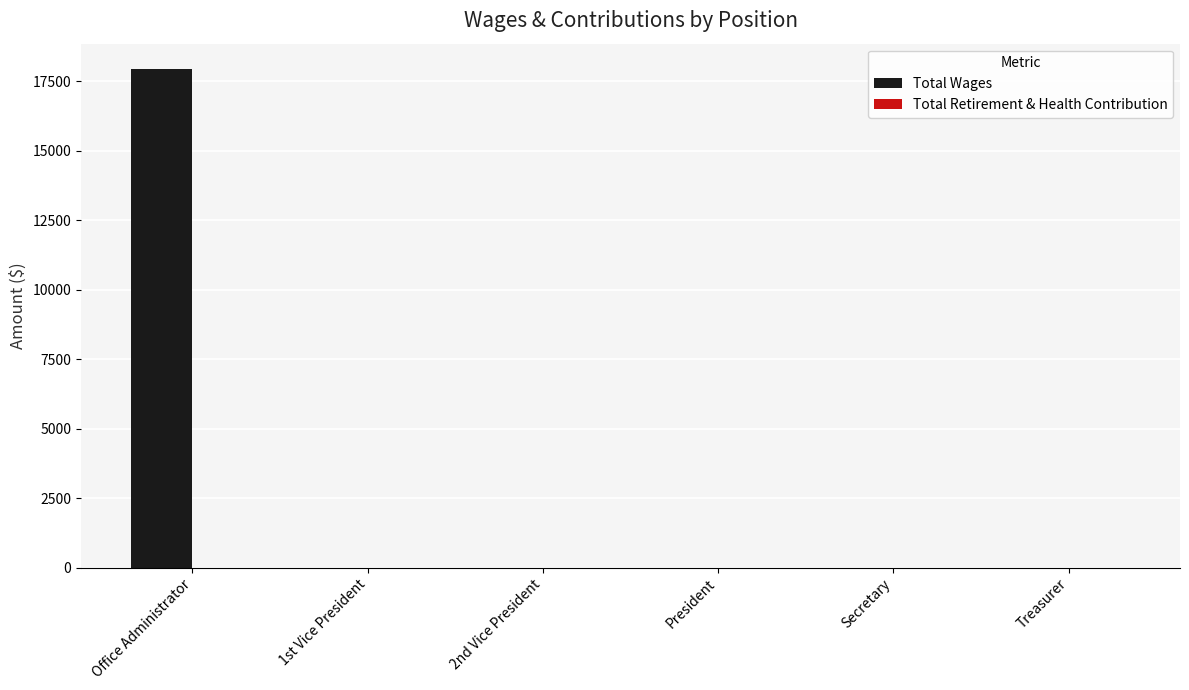

What is the change in value from Office Administrator to Treasurer?

-17952